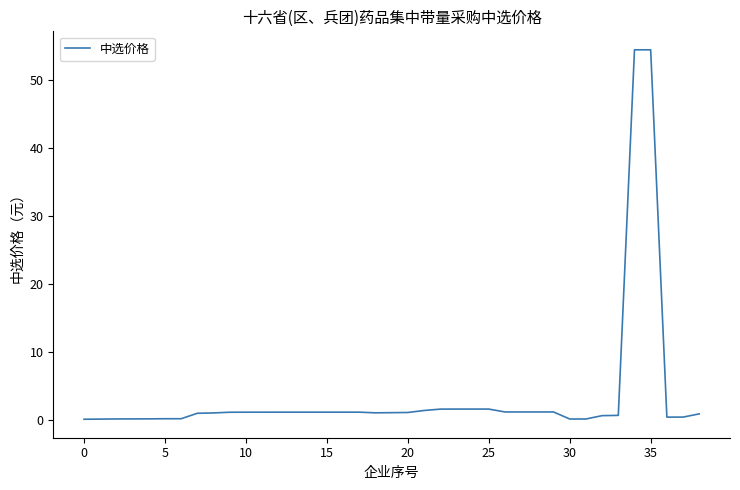

What is the difference between the maximum and minimum values?

54.3